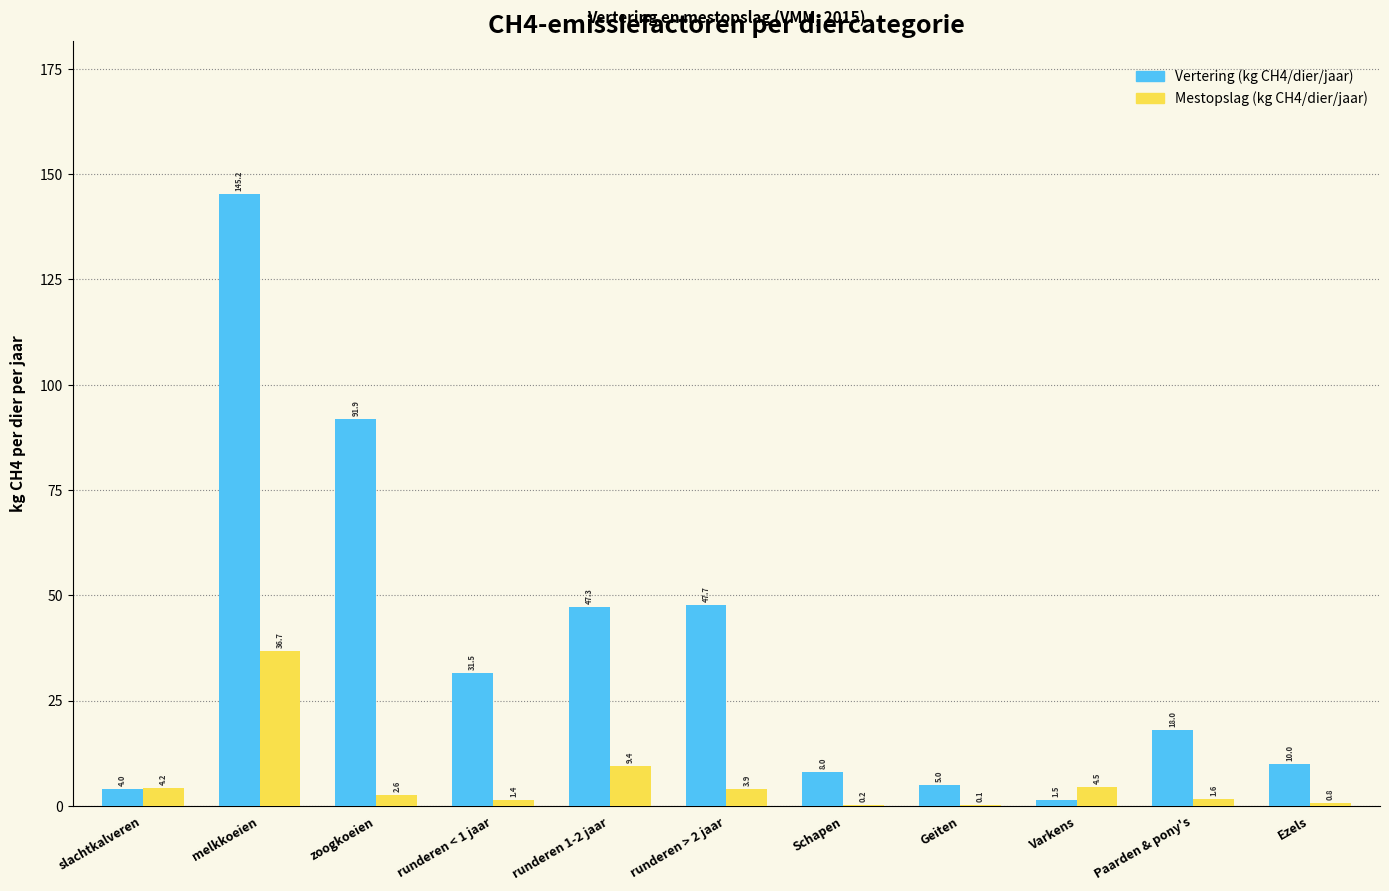

Read the Vertering (kg CH4/dier/jaar) value at runderen > 2 jaar.

47.7